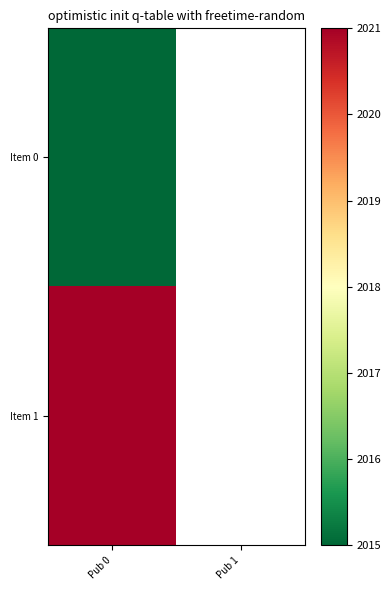

Which label corresponds to the largest value in the chart?

Pub 0